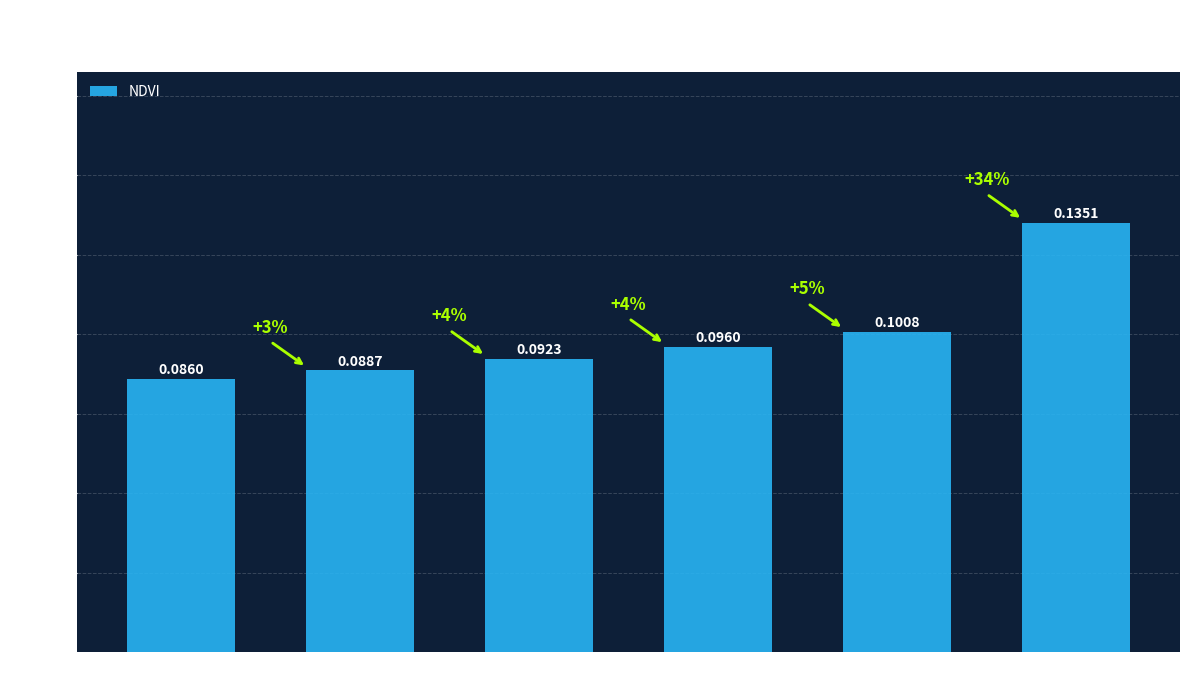

Count the number of data series in this chart.

1